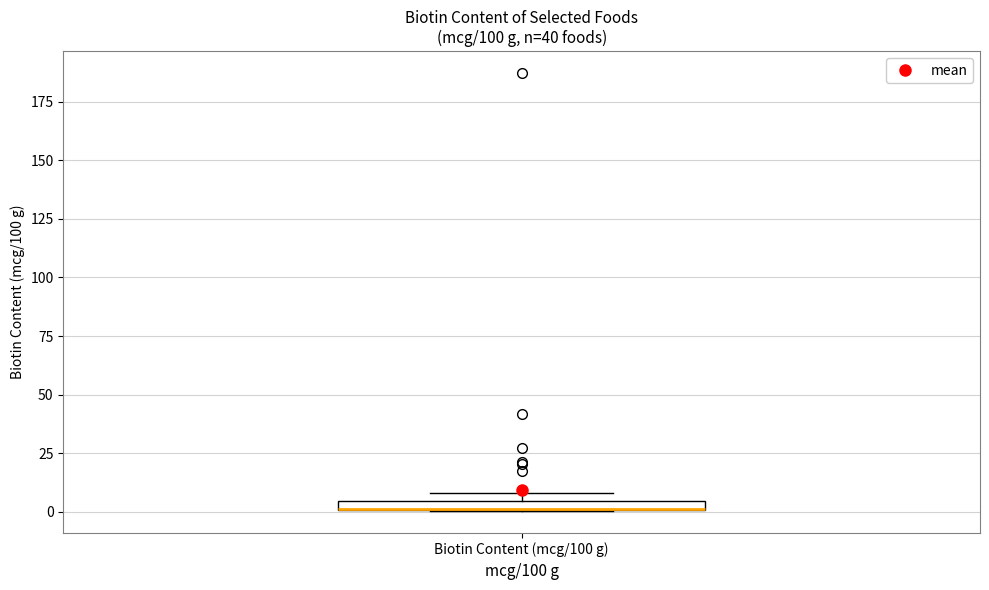

Where is the upper edge of the box for Biotin Content (mcg/100 g) on the y-axis? The values are not printed on the chart, so give them approximately, as read against the axis.

5